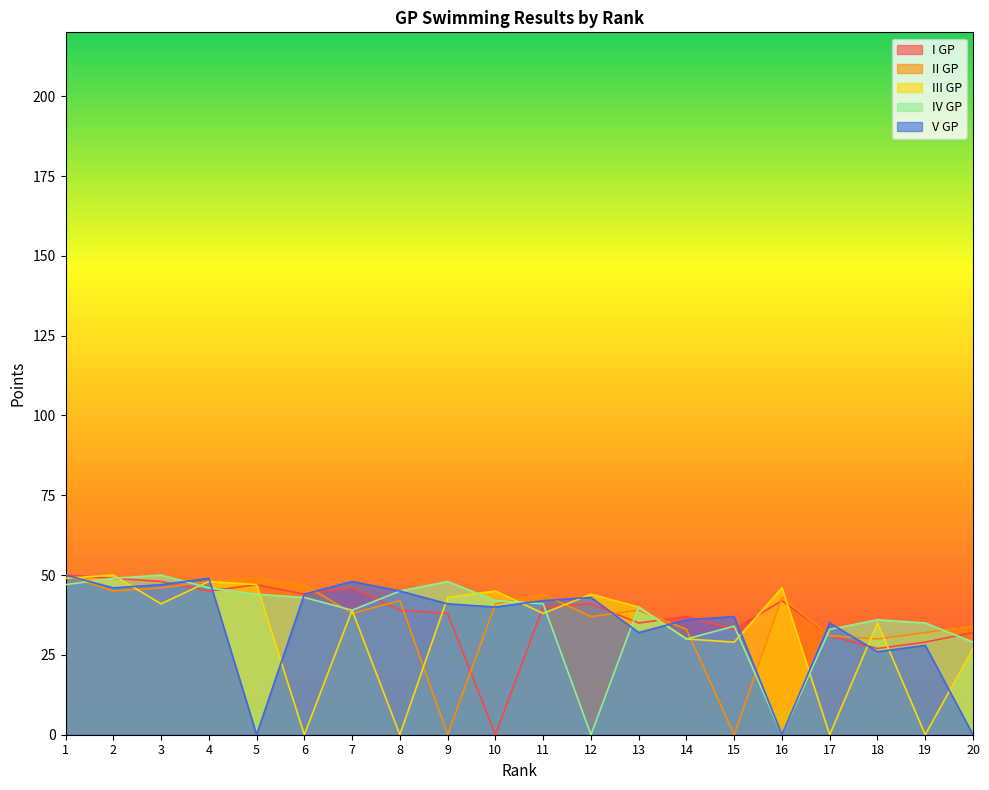

How many times do IV GP and II GP cross each other?

10